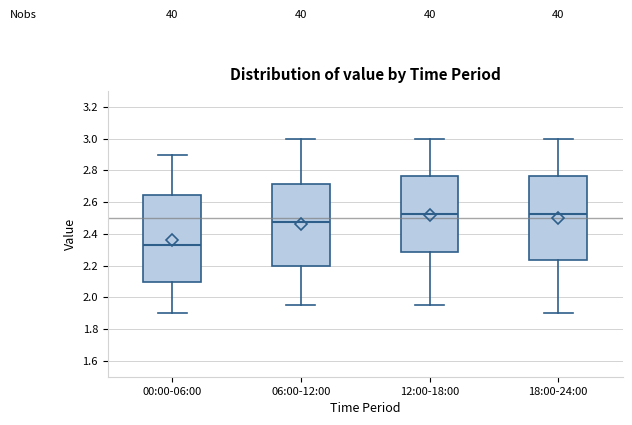

Comparing the boxes themselves (not the whiskers), which one is the tallest?

00:00-06:00